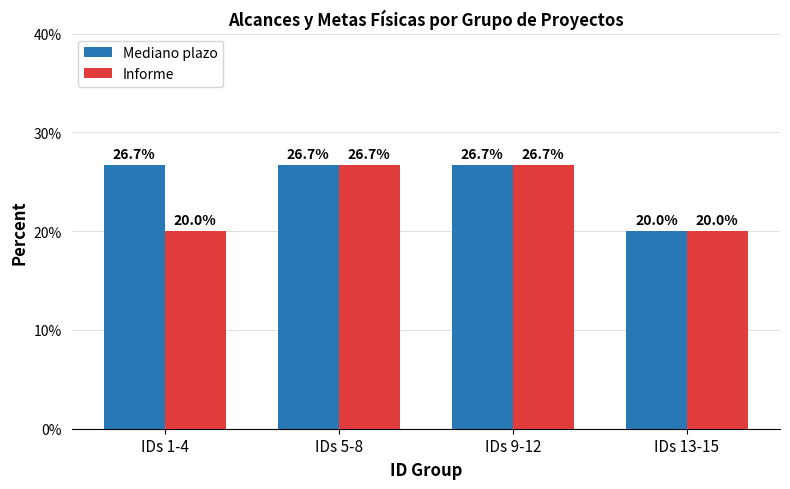

How many bars are there in total?

8